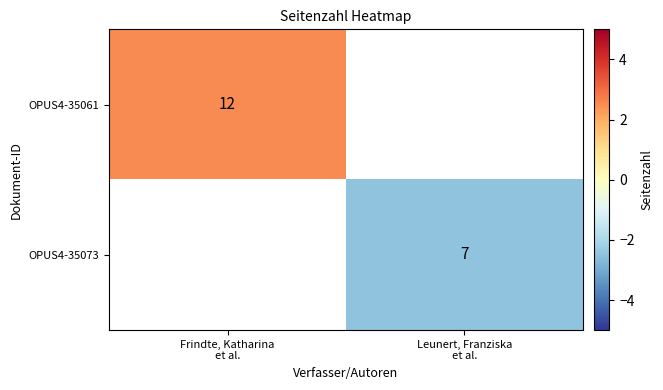

Is the value of OPUS4-35073 at Frindte, Katharina et al. greater than the value of OPUS4-35061 at Leunert, Franziska et al.?

No